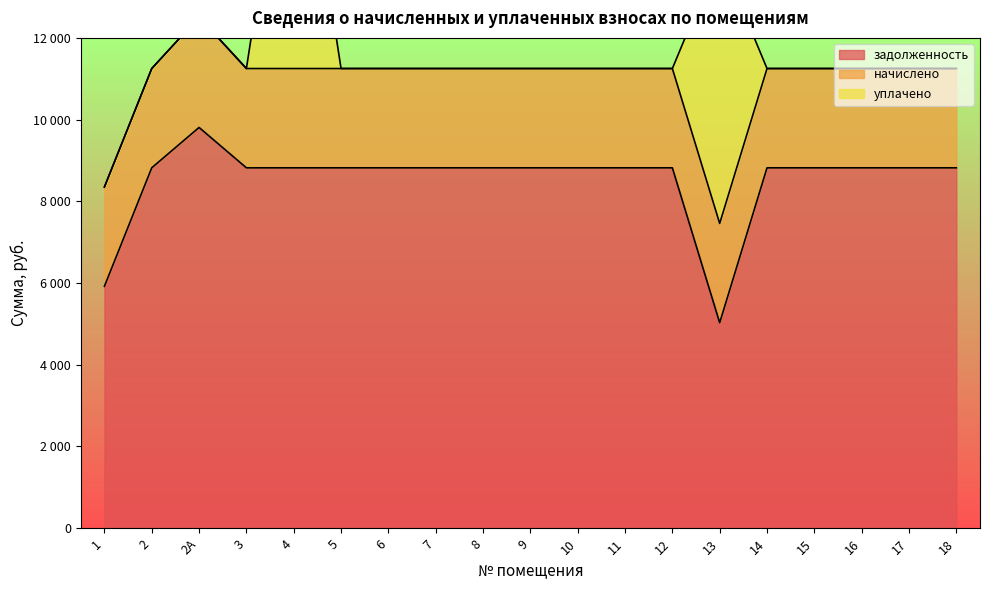

Rank the series by their maximum value, from highest to lowest.

задолженность, уплачено, начислено